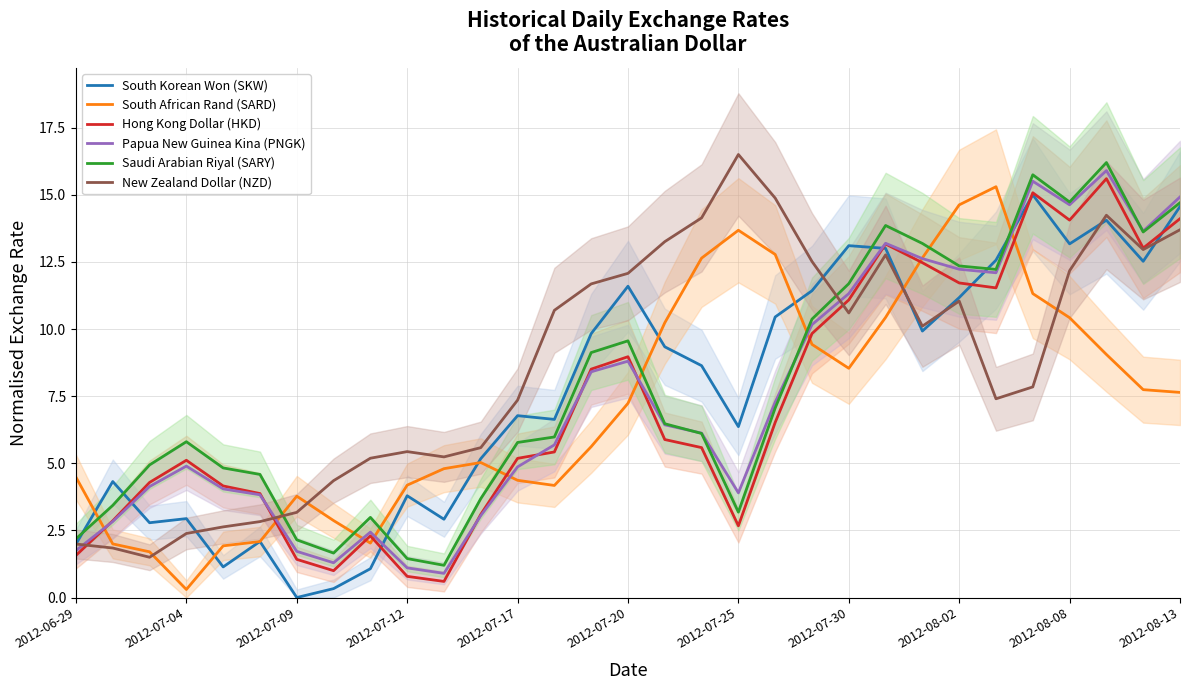

What is the difference between the maximum and minimum values in the Saudi Arabian Riyal (SARY) series?

15.0